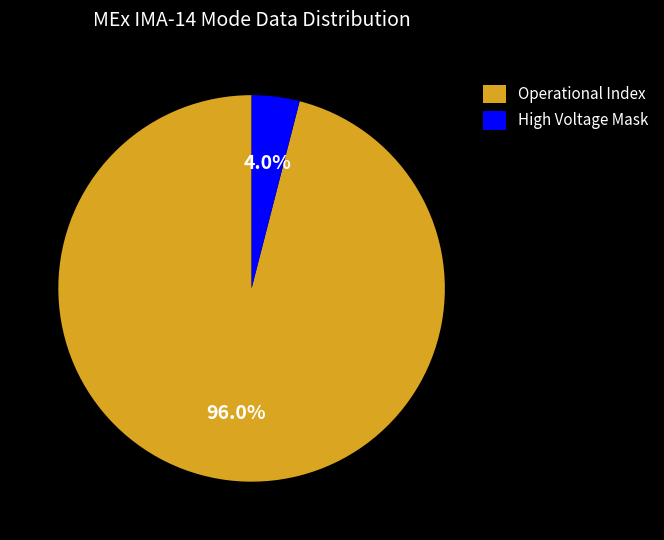

Which slice represents more than half of the pie?

Operational Index